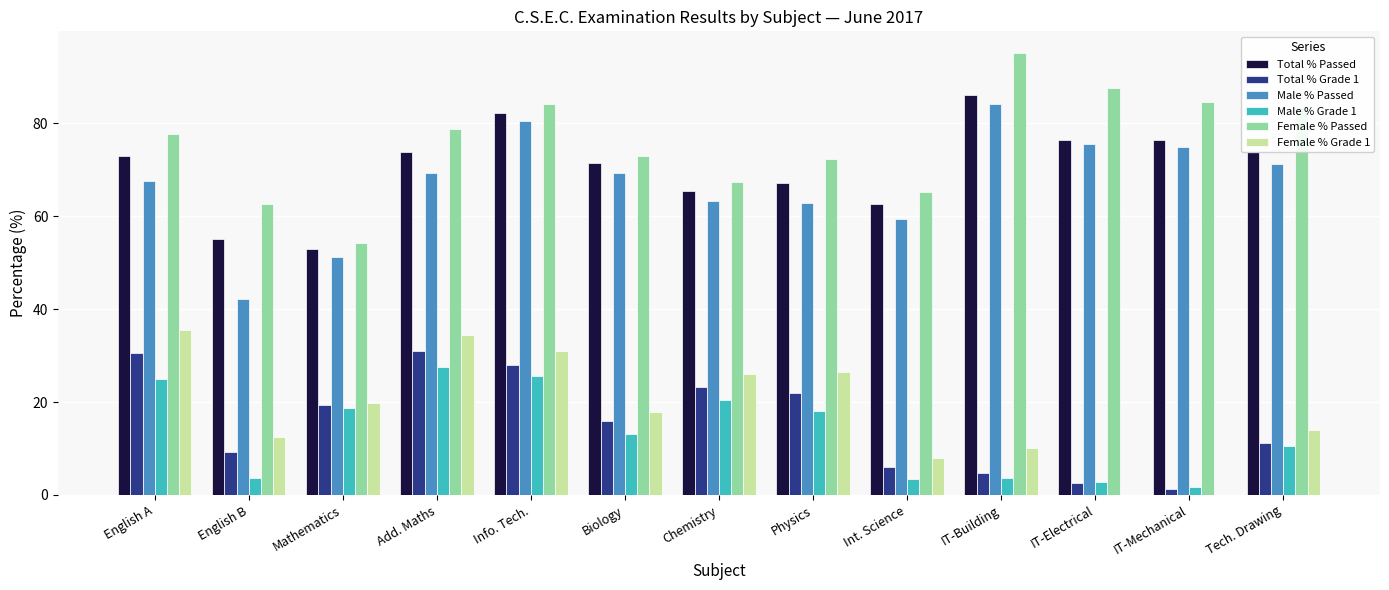

Are the bars grouped side by side (vs. stacked)?

Yes